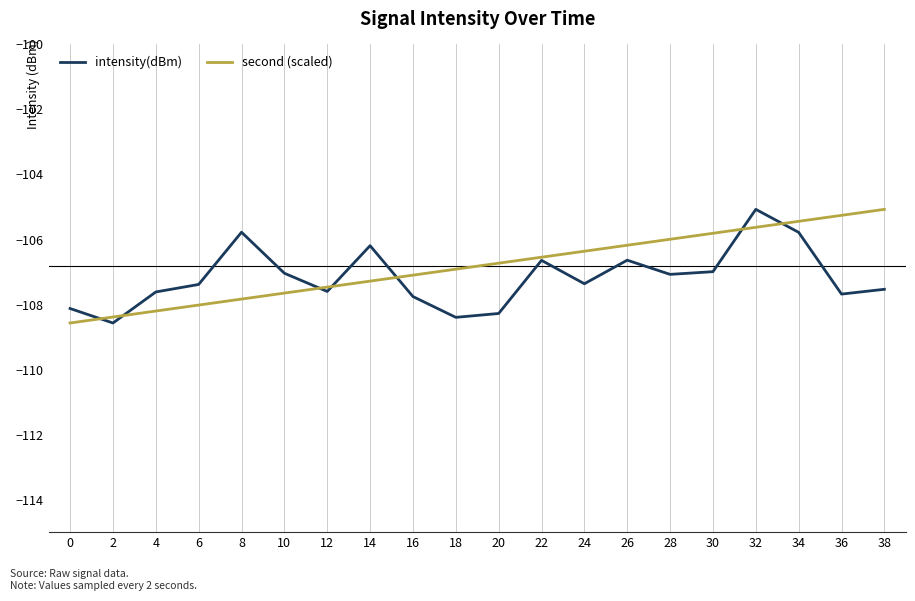

Which series changed the most between 2 and 12?

intensity(dBm)